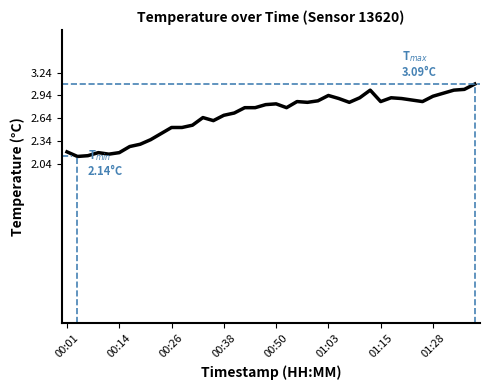

What is the average value?

2.7